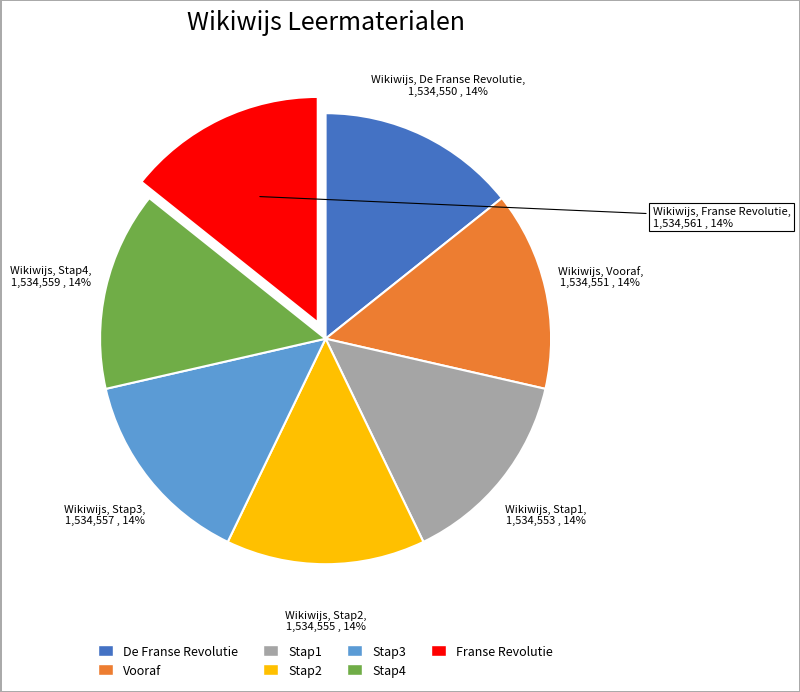

True or false: De Franse Revolutie accounts for 14% of the total.

True